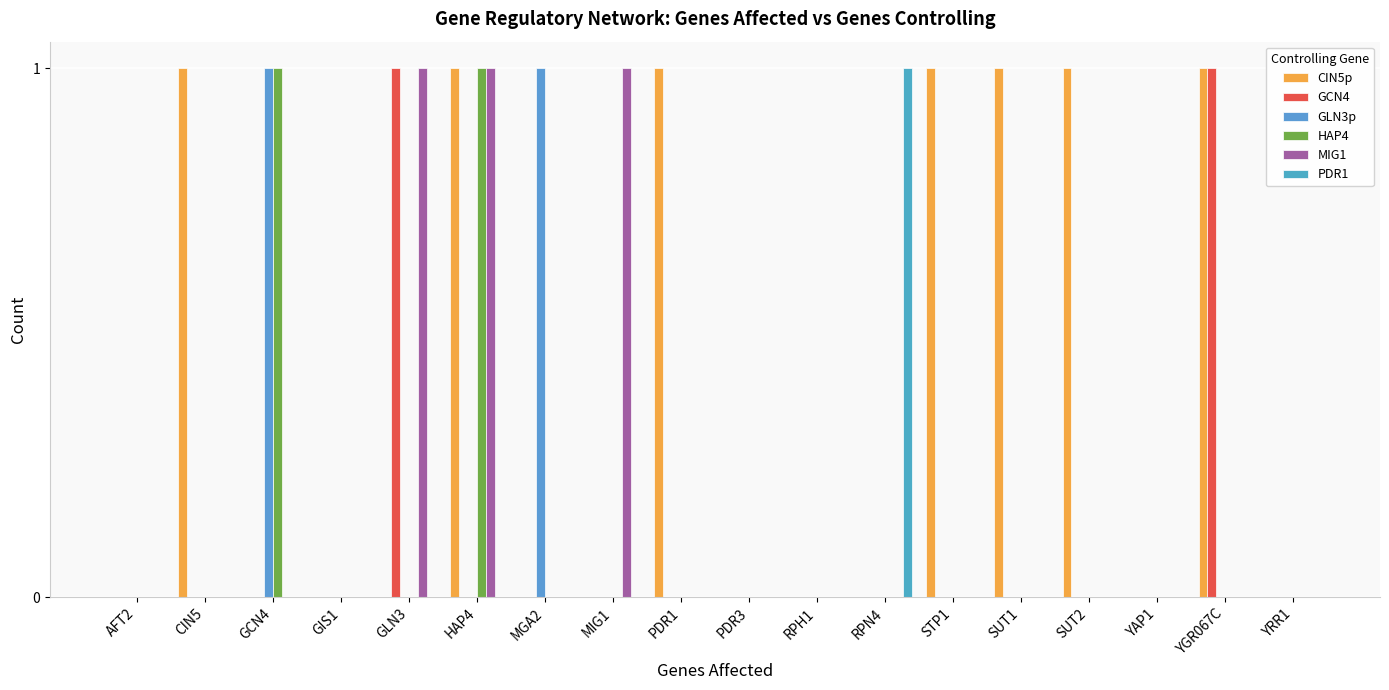

How many categories are shown in the chart?

18